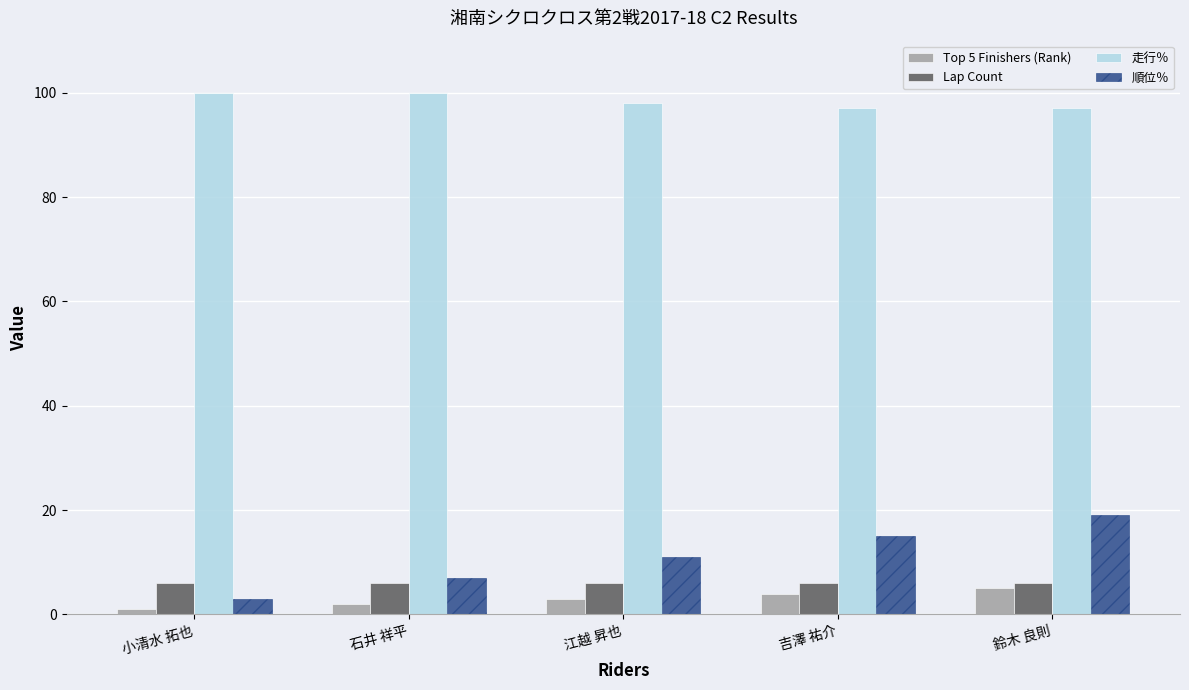

The value of Top 5 Finishers (Rank) at 石井 祥平 is 2. True or false?

True